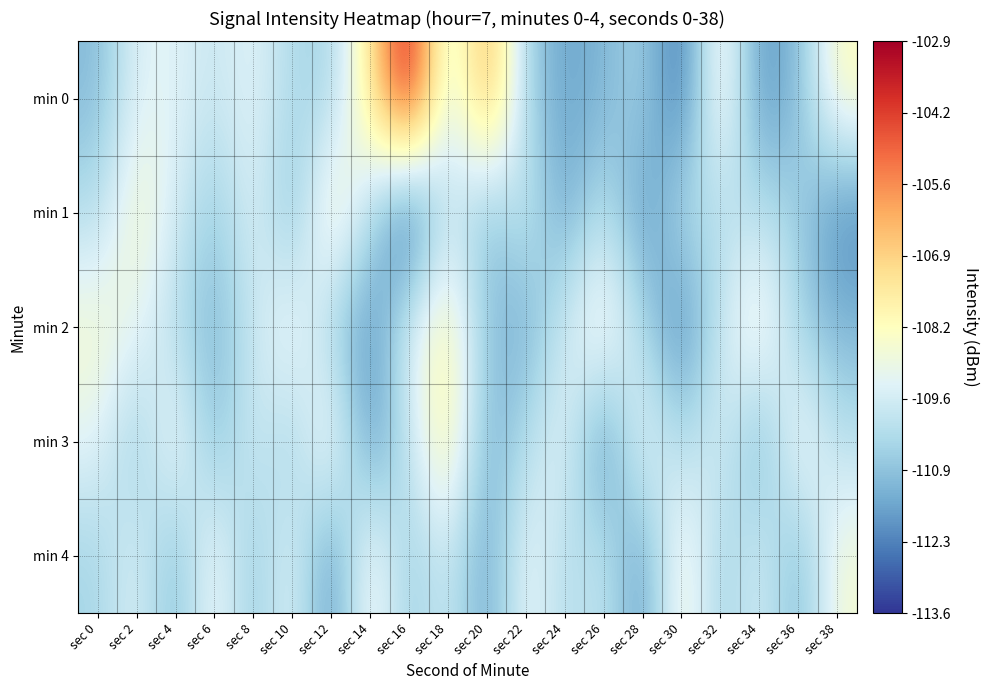

Reading left to right, transcribe all the data shown in this chart.

min 0: sec 0=-111.1	sec 2=-109.3	sec 4=-109.3	sec 6=-109.8	sec 8=-109.2	sec 10=-110.3	sec 12=-110.5	sec 14=-107.6	sec 16=-102.9	sec 18=-109.9	sec 20=-105.7	sec 22=-110.5	sec 24=-111.6	sec 26=-111.2	sec 28=-110.4	sec 30=-112.8	sec 32=-108.0	sec 34=-112.0	sec 36=-111.1	sec 38=-108.2
min 1: sec 0=-110.2	sec 2=-108.4	sec 4=-109.5	sec 6=-110.8	sec 8=-109.2	sec 10=-111.2	sec 12=-107.9	sec 14=-110.1	sec 16=-113.6	sec 18=-109.6	sec 20=-111.3	sec 22=-109.6	sec 24=-111.7	sec 26=-109.9	sec 28=-112.0	sec 30=-110.0	sec 32=-110.3	sec 34=-110.1	sec 36=-110.6	sec 38=-112.2
min 2: sec 0=-108.5	sec 2=-109.1	sec 4=-110.2	sec 6=-111.3	sec 8=-109.8	sec 10=-108.7	sec 12=-110.5	sec 14=-112.1	sec 16=-109.3	sec 18=-107.8	sec 20=-110.9	sec 22=-111.5	sec 24=-109.6	sec 26=-108.2	sec 28=-110.3	sec 30=-112.4	sec 32=-109.7	sec 34=-108.1	sec 36=-110.6	sec 38=-111.2
min 3: sec 0=-109.2	sec 2=-110.8	sec 4=-108.6	sec 6=-111.1	sec 8=-109.5	sec 10=-110.7	sec 12=-108.3	sec 14=-112.0	sec 16=-109.9	sec 18=-107.6	sec 20=-111.4	sec 22=-110.2	sec 24=-109.1	sec 26=-112.3	sec 28=-108.8	sec 30=-110.4	sec 32=-109.3	sec 34=-111.6	sec 36=-108.5	sec 38=-110.1
min 4: sec 0=-110.5	sec 2=-109.3	sec 4=-111.2	sec 6=-108.7	sec 8=-110.9	sec 10=-109.1	sec 12=-112.1	sec 14=-108.4	sec 16=-110.8	sec 18=-109.6	sec 20=-111.7	sec 22=-108.9	sec 24=-110.3	sec 26=-109.8	sec 28=-111.9	sec 30=-108.2	sec 32=-110.7	sec 34=-109.4	sec 36=-111.3	sec 38=-108.6